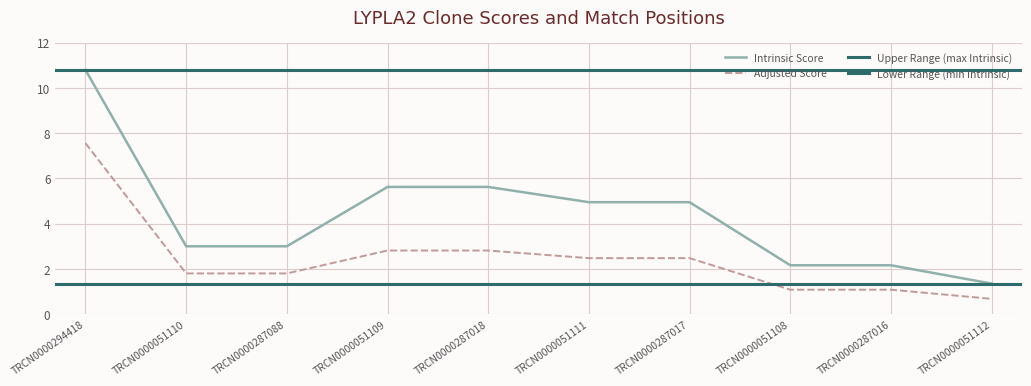

What is the value of the Intrinsic Score point at the 8th from the left?

2.2